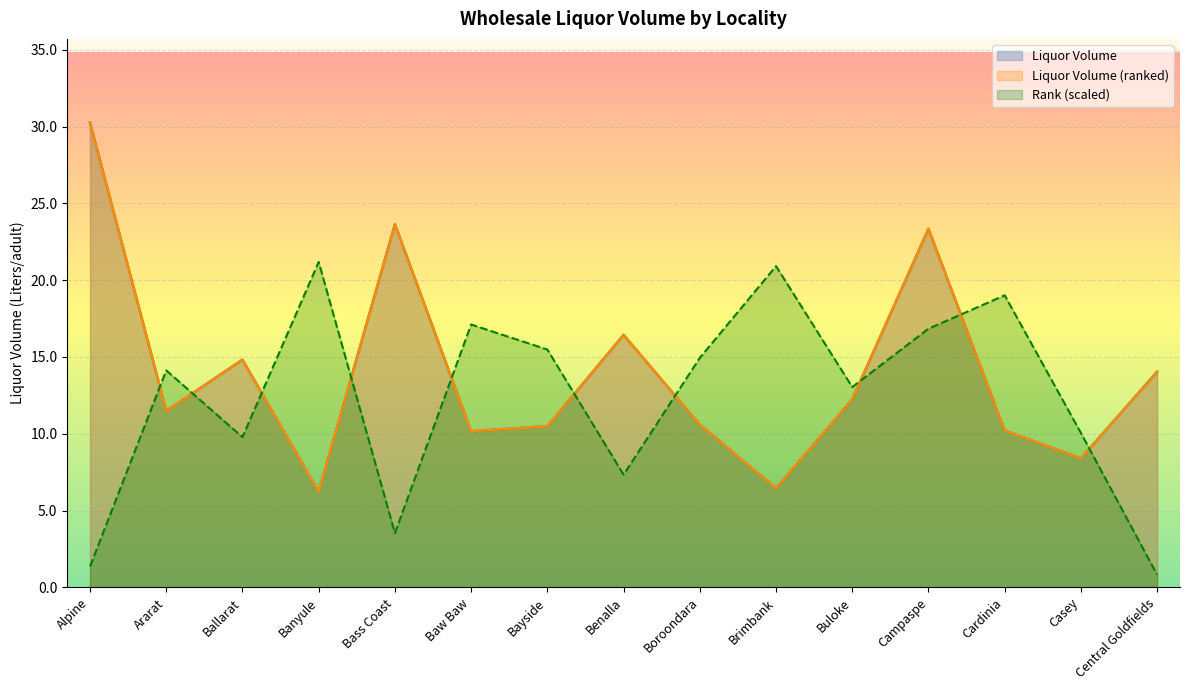

Which series changed the most between Bayside and Campaspe?

Liquor Volume (ranked)